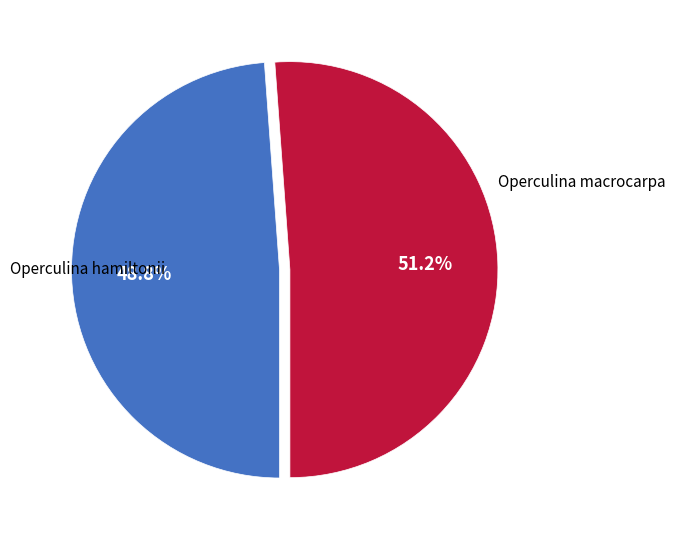

Is there a majority slice in this chart?

Yes